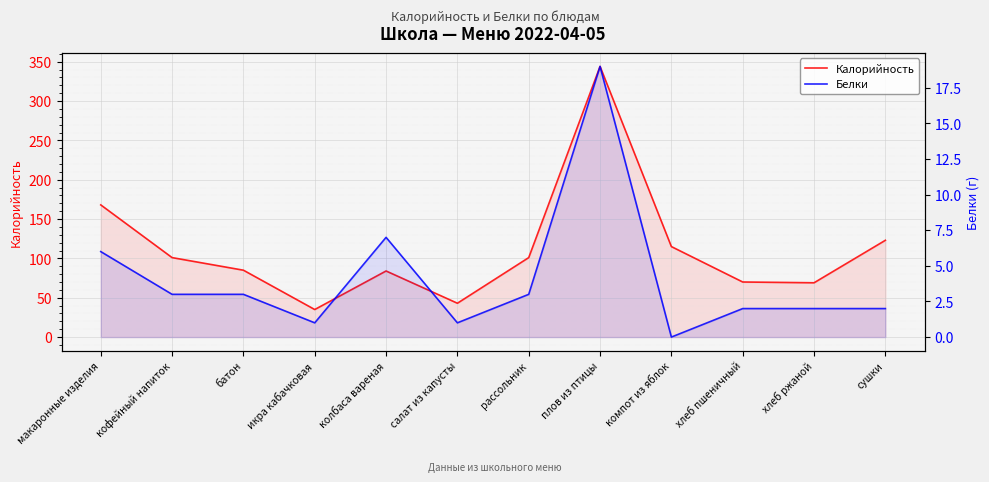

True or false: Калорийность has more than 0 interior local peaks.

True